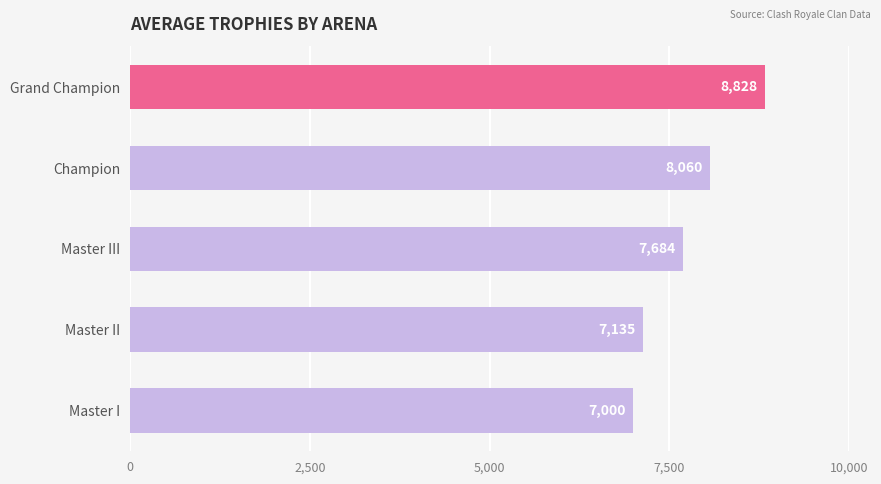

What value does the data have at Champion, to the nearest 50?

8050